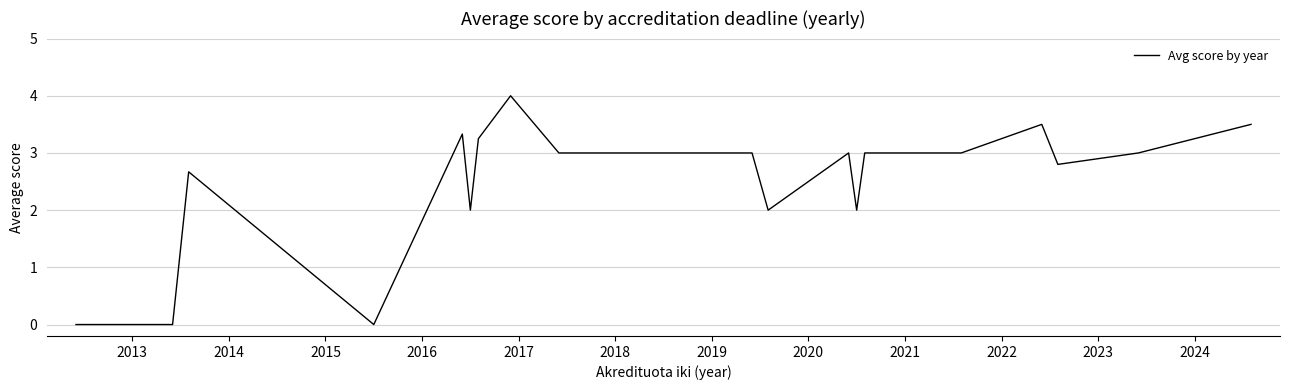

What is the maximum value shown in the chart?

4.0